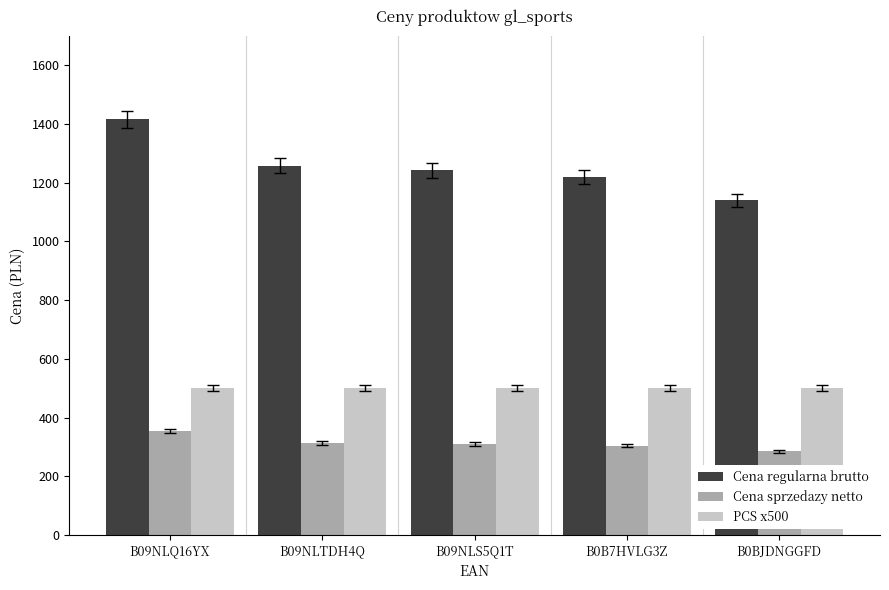

Which series has the largest range (max minus min)?

Cena regularna brutto